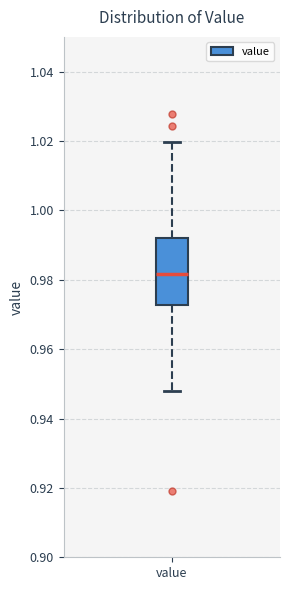

Where does the upper whisker of the box for value end on the y-axis? The values are not printed on the chart, so give them approximately, as read against the axis.

1.020